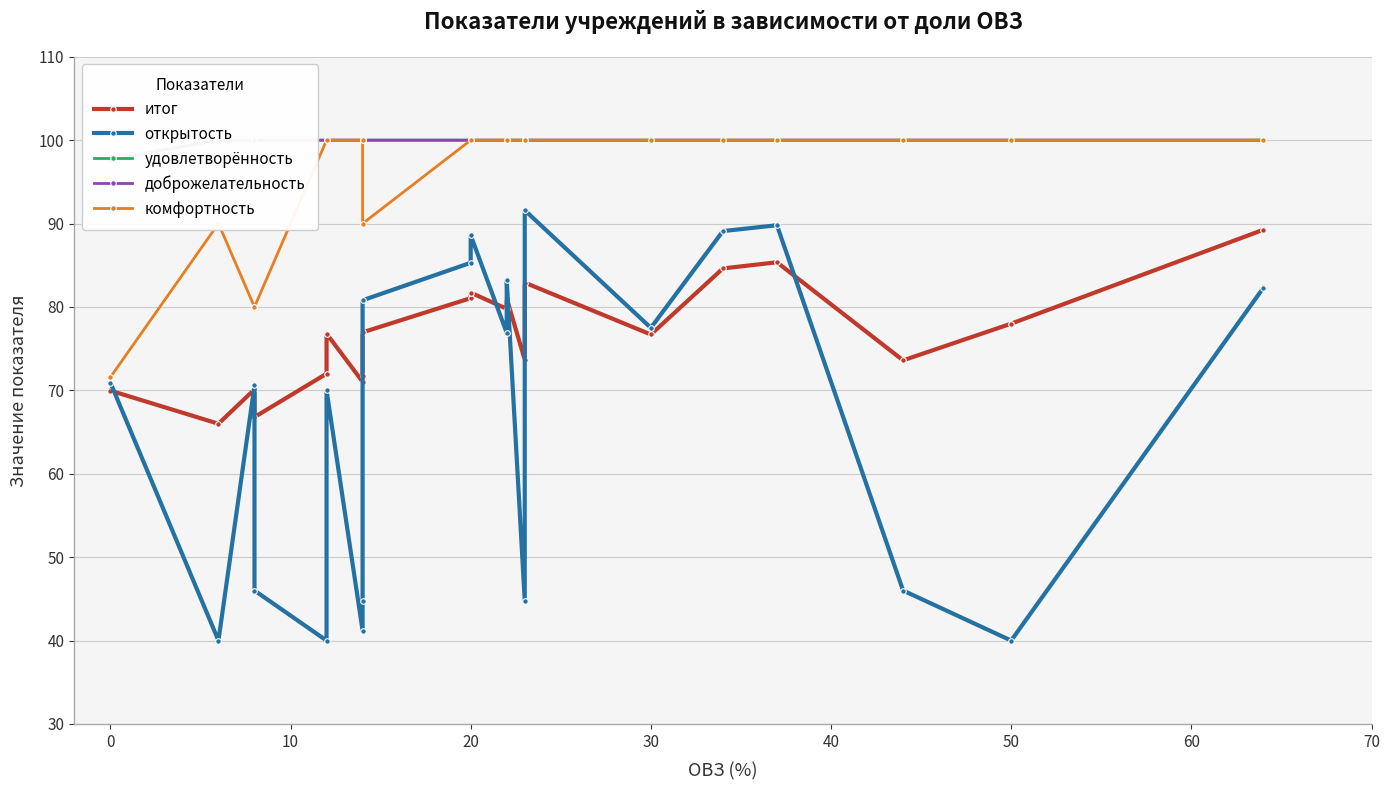

What is the minimum value for удовлетворённость?

97.8